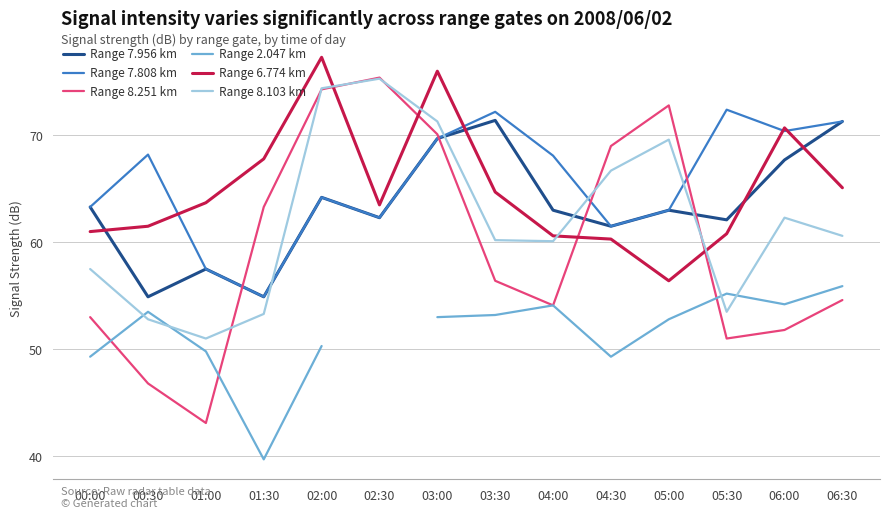

What is the difference between the highest and lowest values at 05:00?

20.0